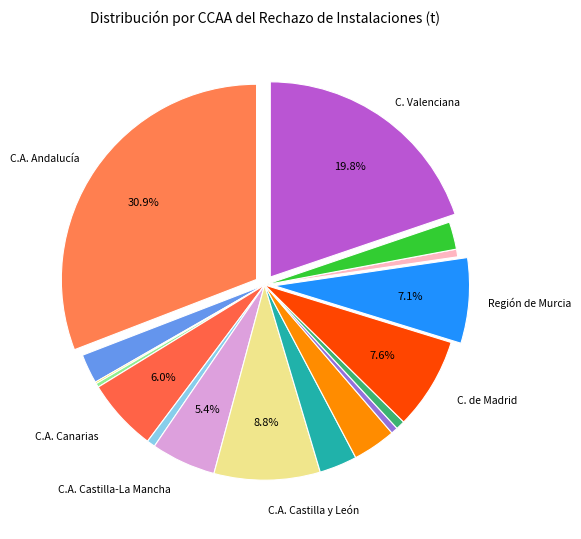

Count the number of slices in the pie.

17